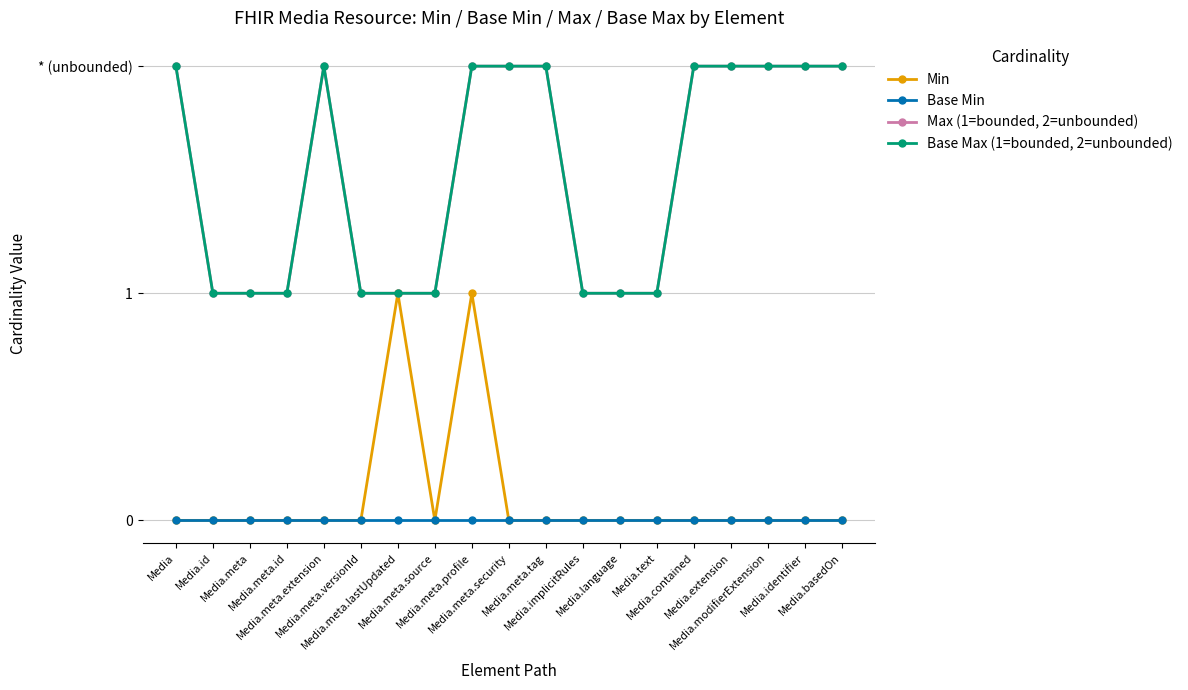

Does the chart have visible grid lines?

Yes